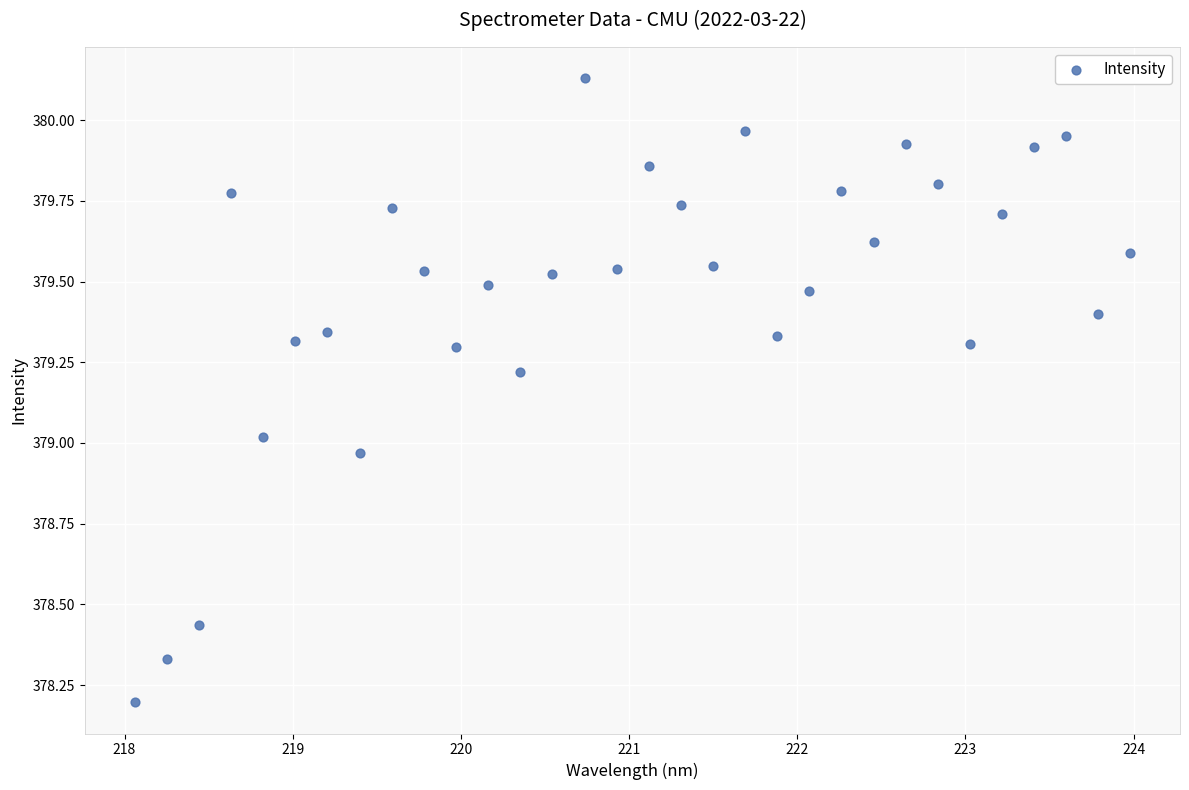

What is the range of X values (max minus min)?

5.9